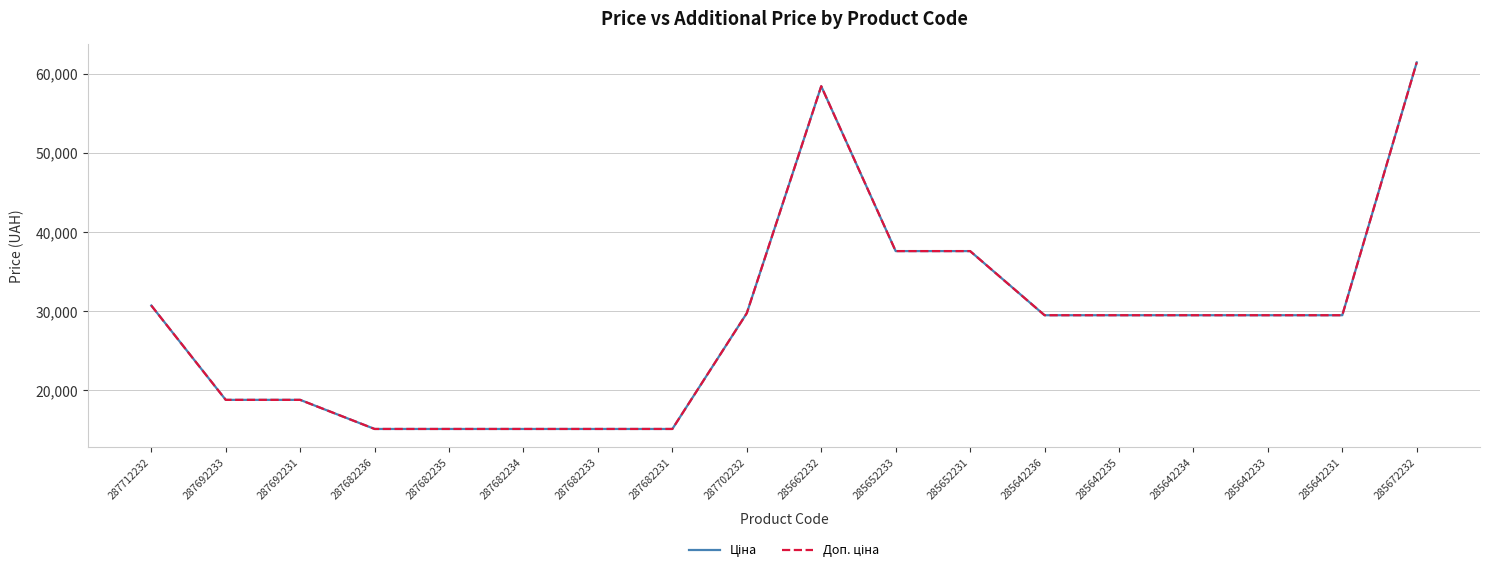

How many lines are shown in the chart?

2